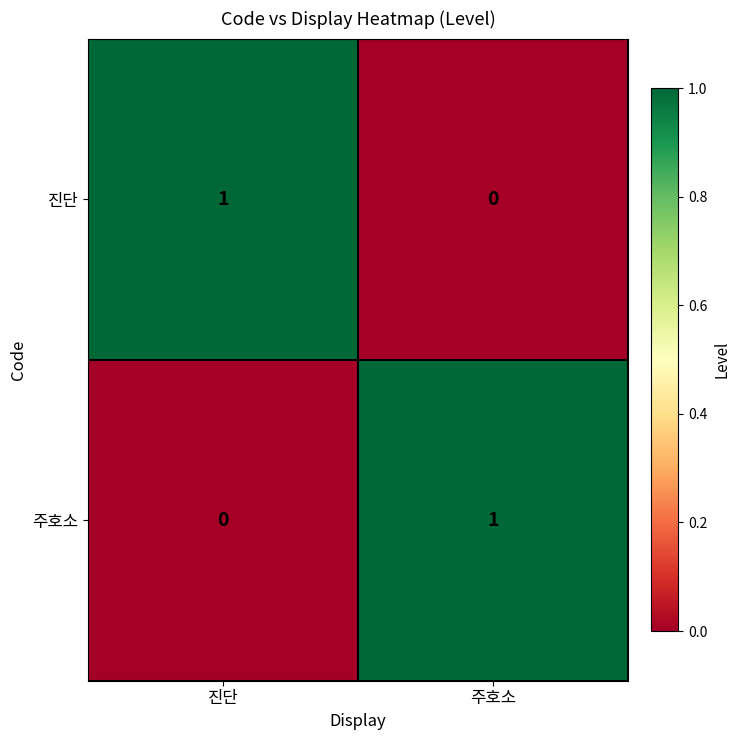

What is the total value across all series at 진단?

1